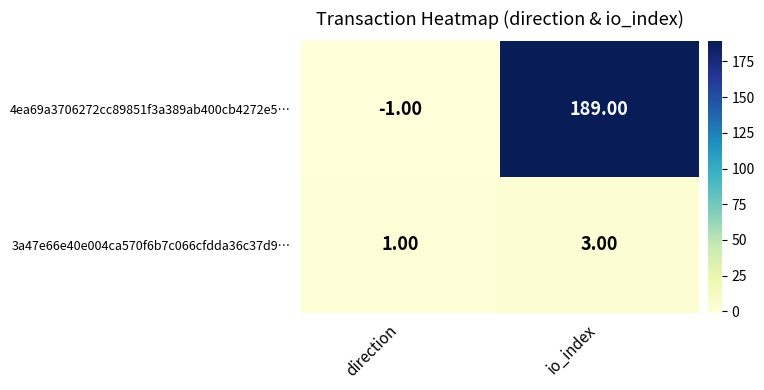

Which series changed the most between direction and io_index?

4ea69a3706272cc89851f3a389ab400cb4272e5…